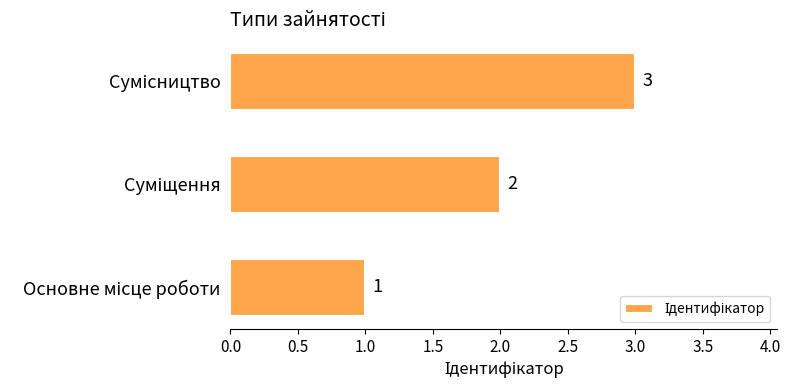

How many values are between 1 and 3?

3